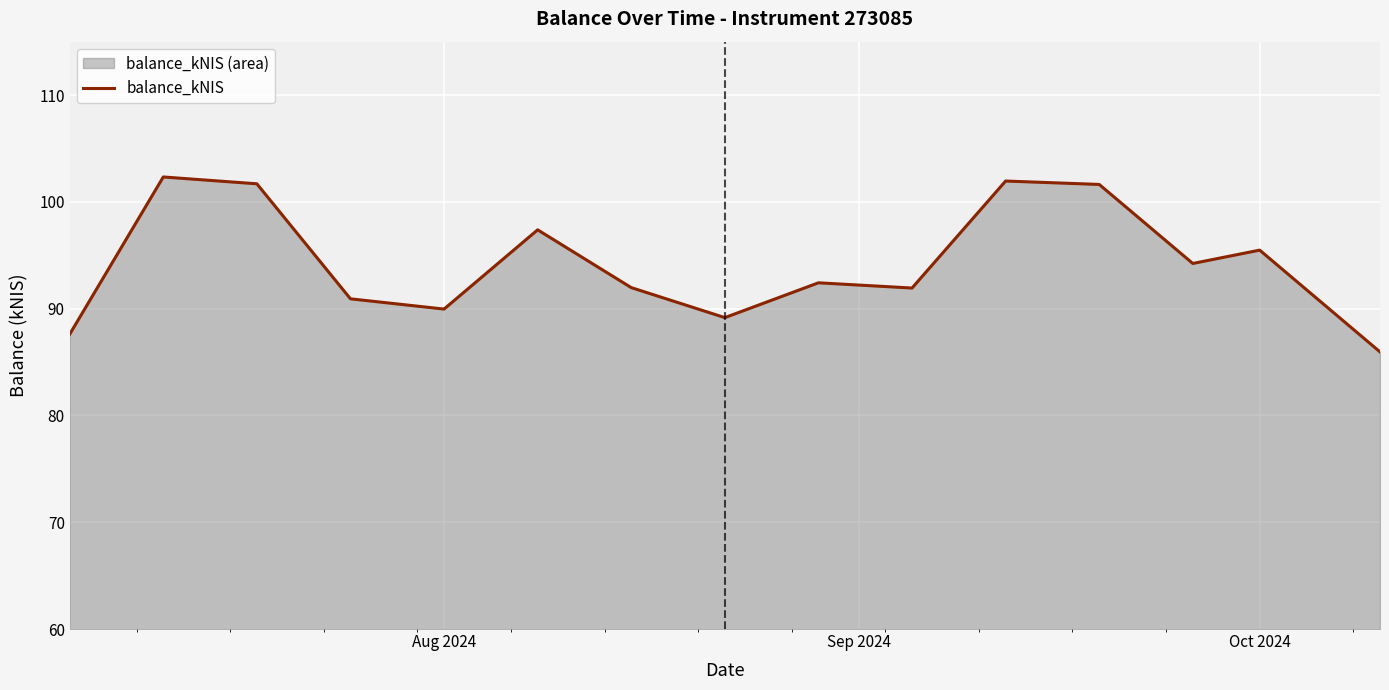

Does the chart display data point markers on the line(s)?

No